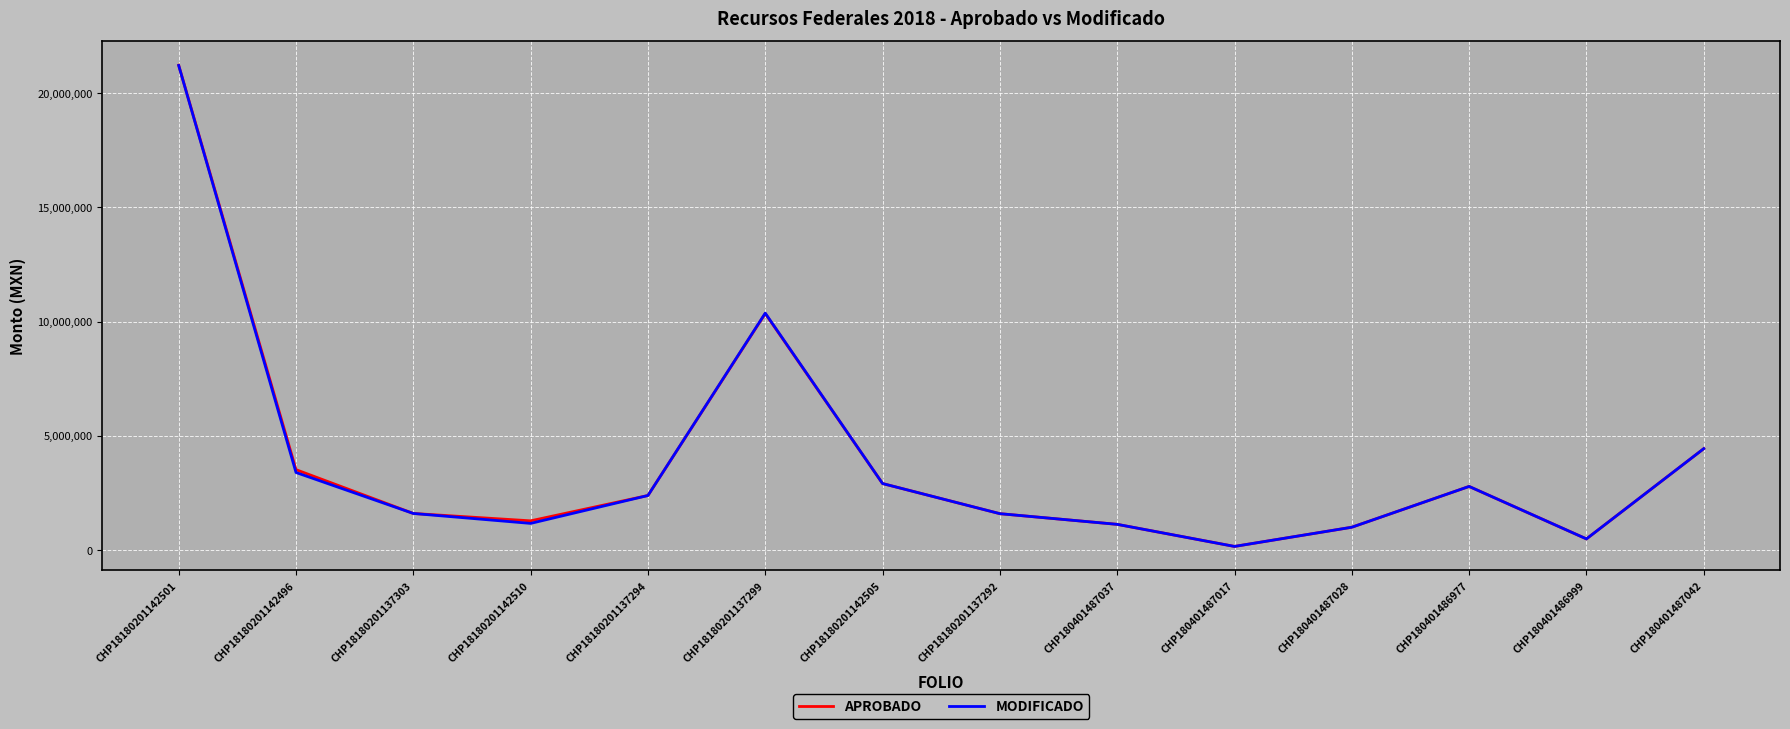

At which label does MODIFICADO first exceed 2388400?

CHP18180201142501